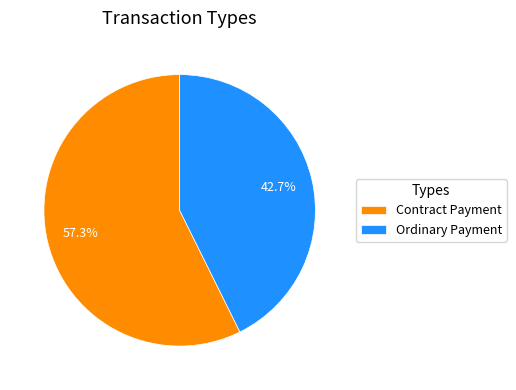

Between Contract Payment and Ordinary Payment, which is larger?

Contract Payment